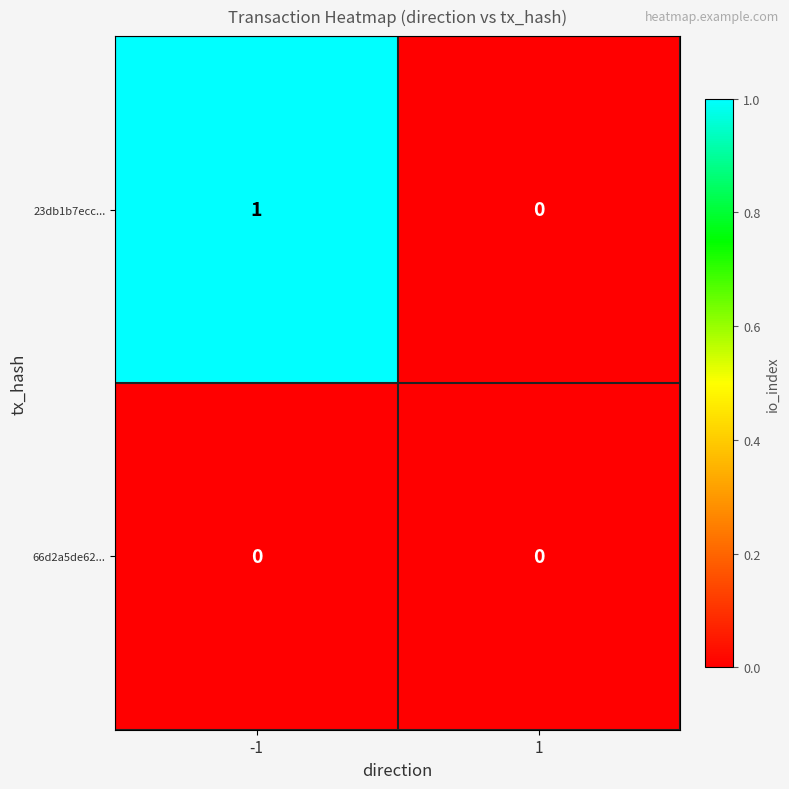

Is it true that 23db1b7ecc... equals 0 at -1?

False